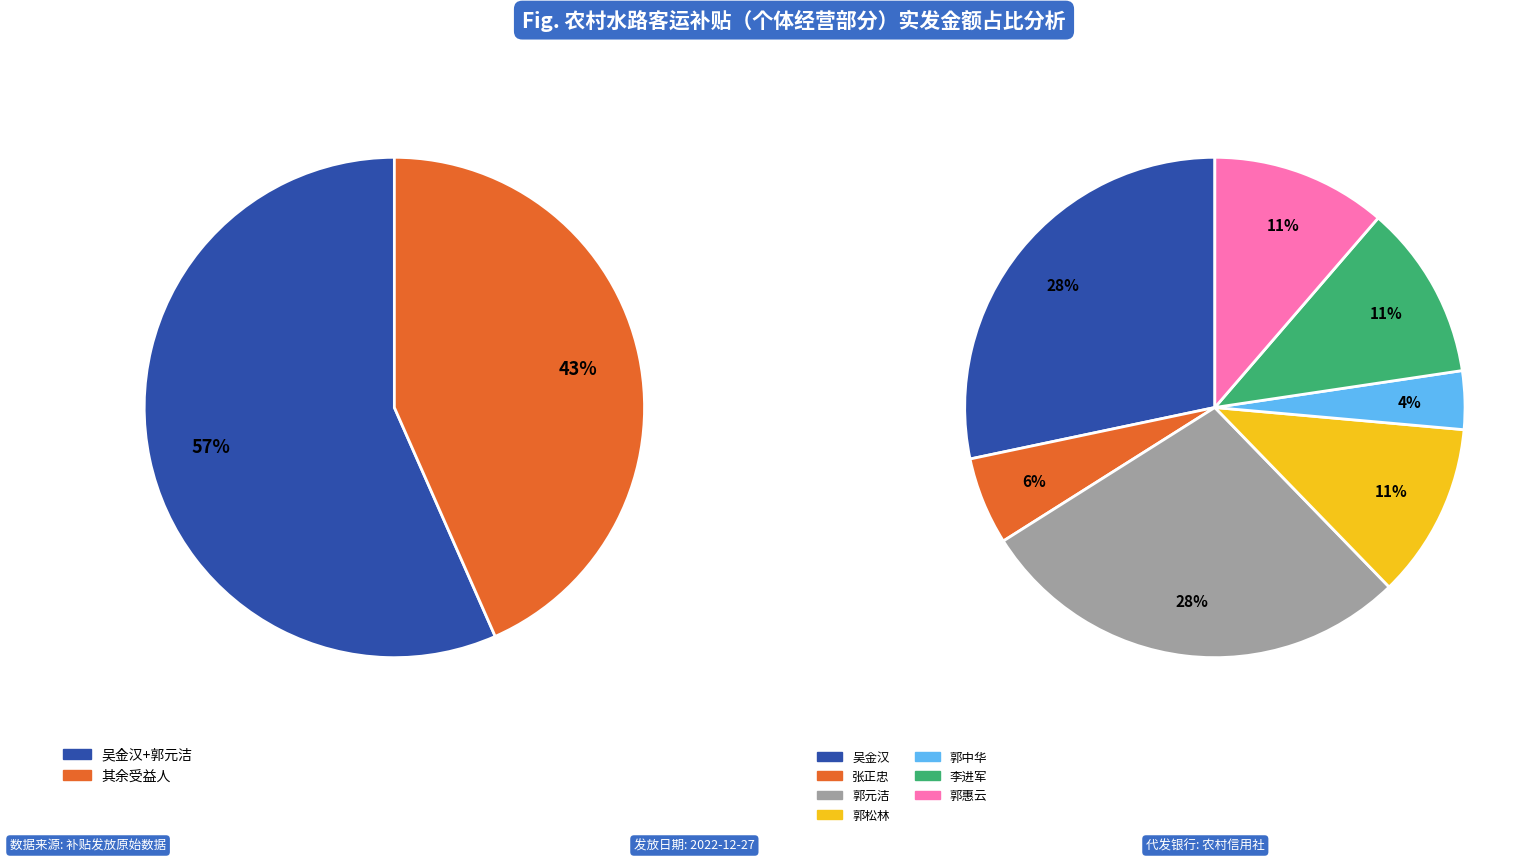

To the nearest percent, what is the combined percentage of 郭松林 and 郭惠云?

23%